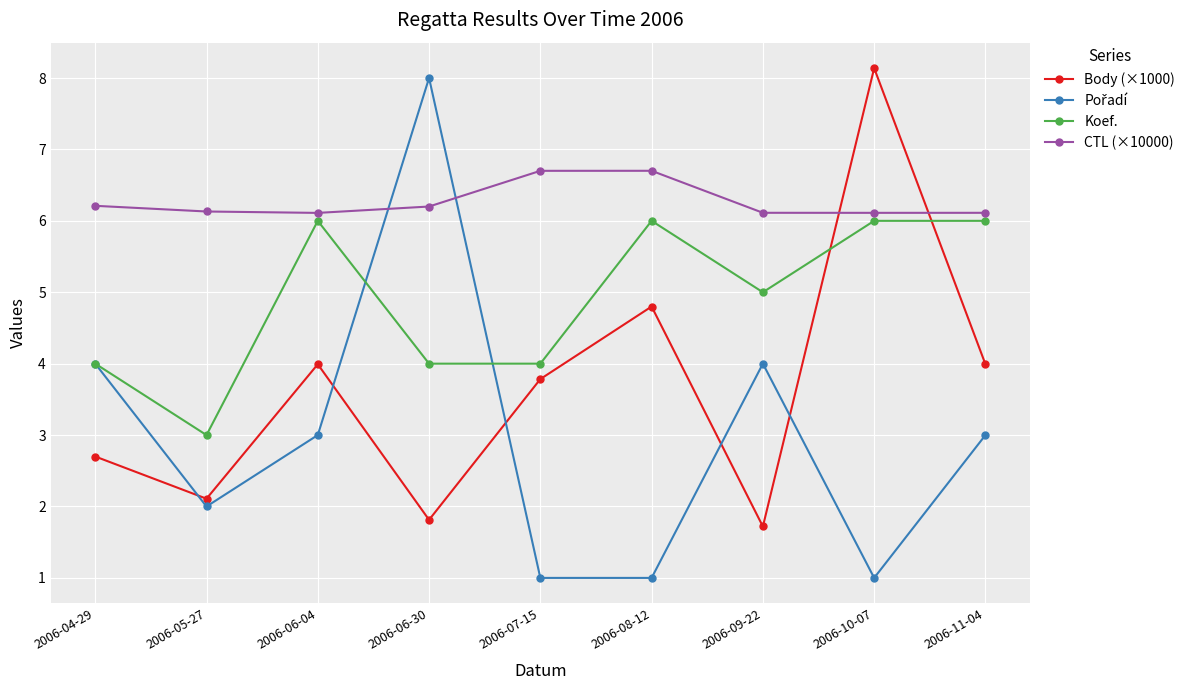

True or false: Body (×1000) has more than 0 interior local peaks.

True